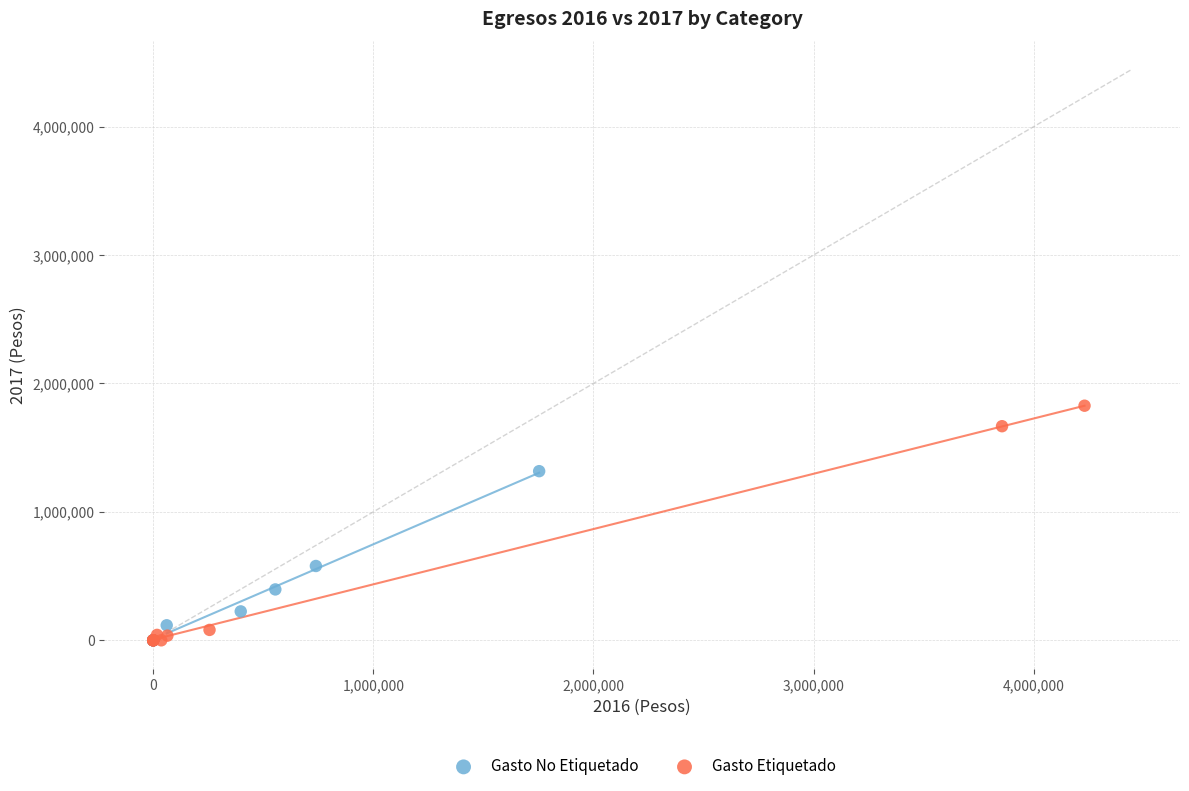

Which series contains the highest Y value?

Gasto Etiquetado